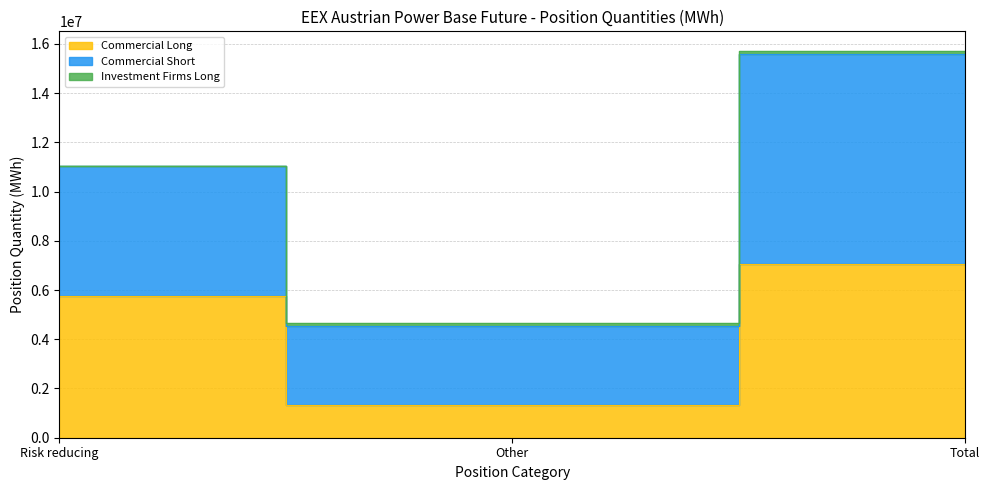

Which category has the lowest value in the Commercial Long series?

Other